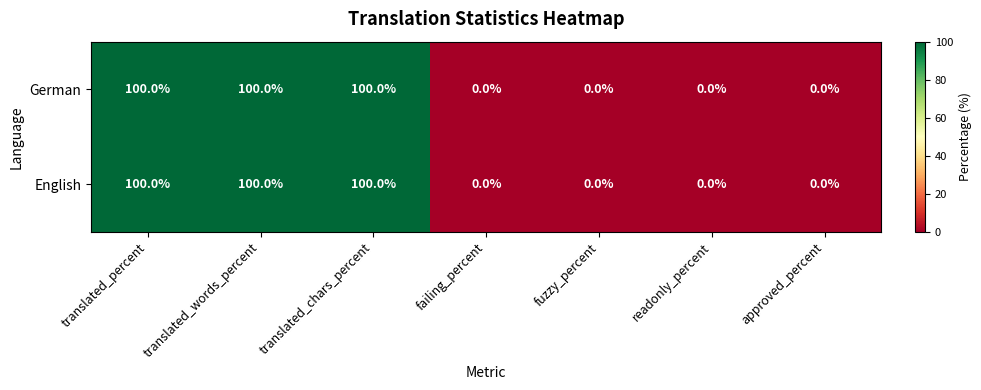

What is the maximum value shown in the chart?

100